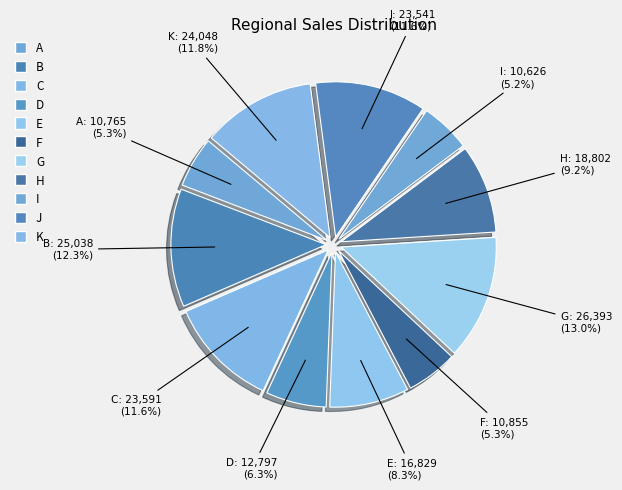

What is the largest slice in the pie chart?

G